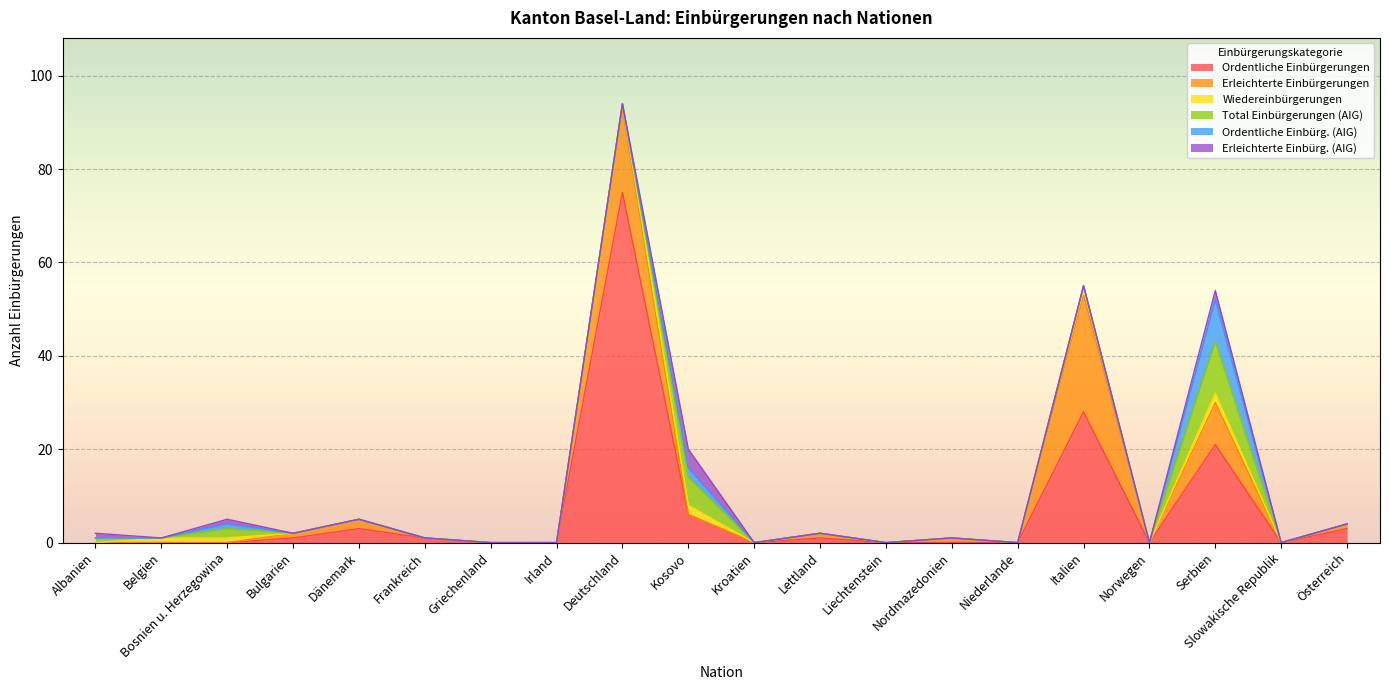

What is the total value across all series at Italien?

55